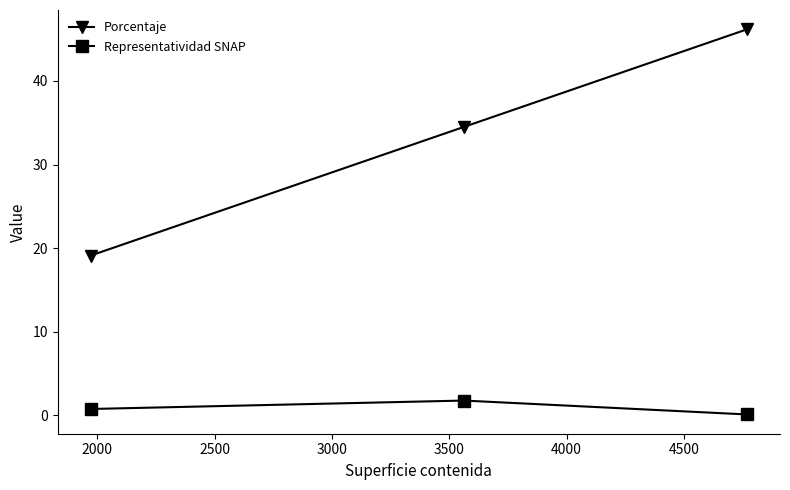

Which series has the largest range (max minus min)?

Porcentaje